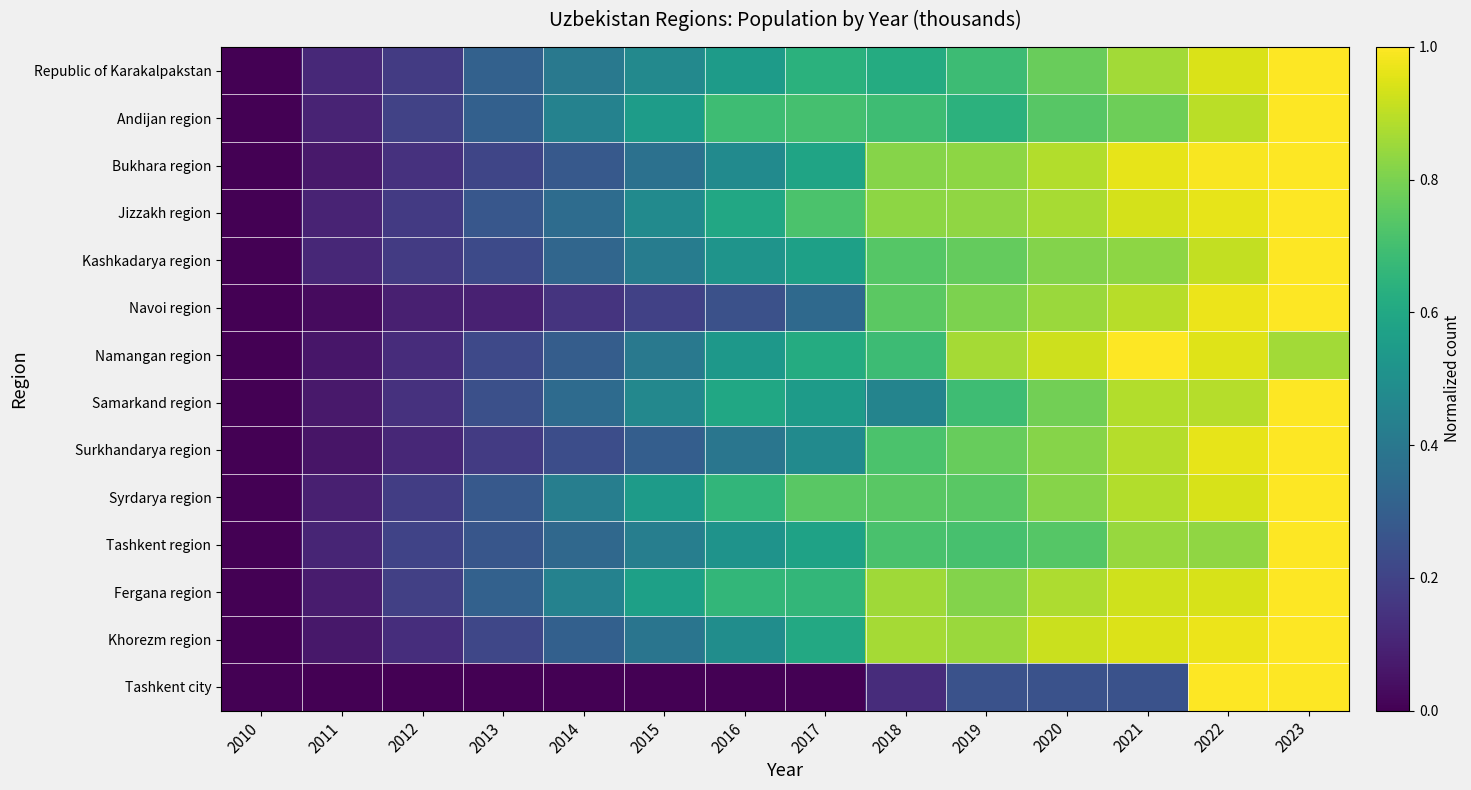

At how many categories does at least one series exceed 0?

13